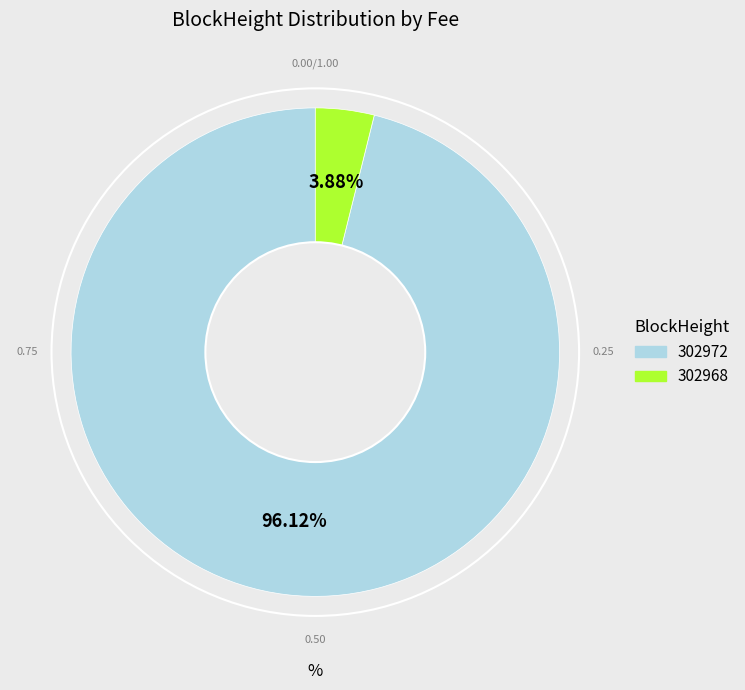

Between 302968 and 302972, which is larger?

302972